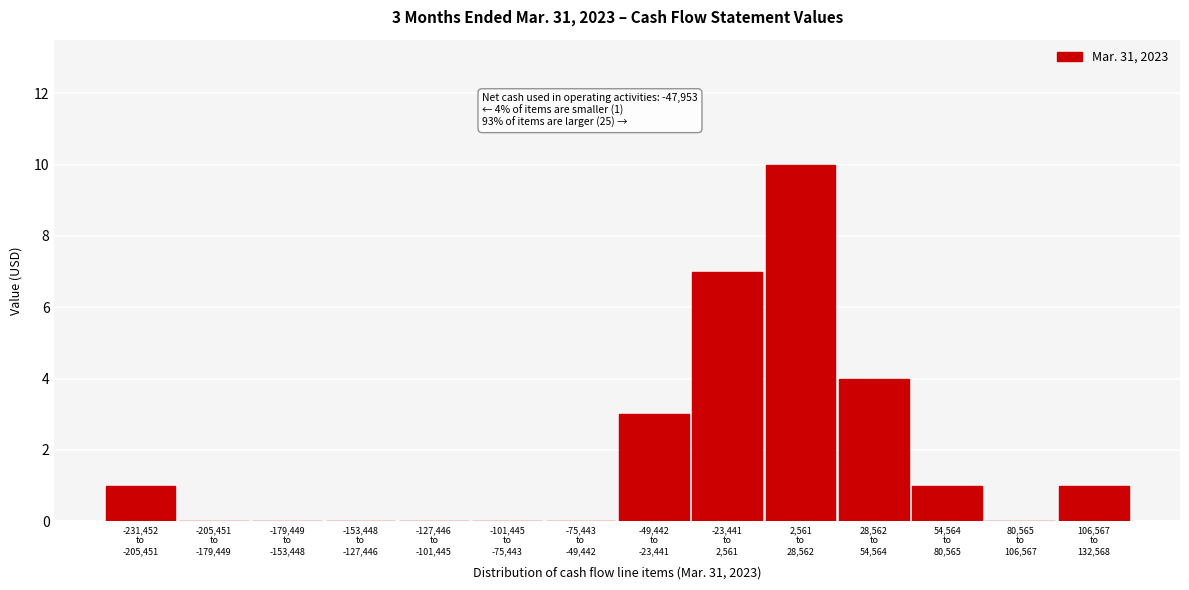

What is the sum of all values?

27